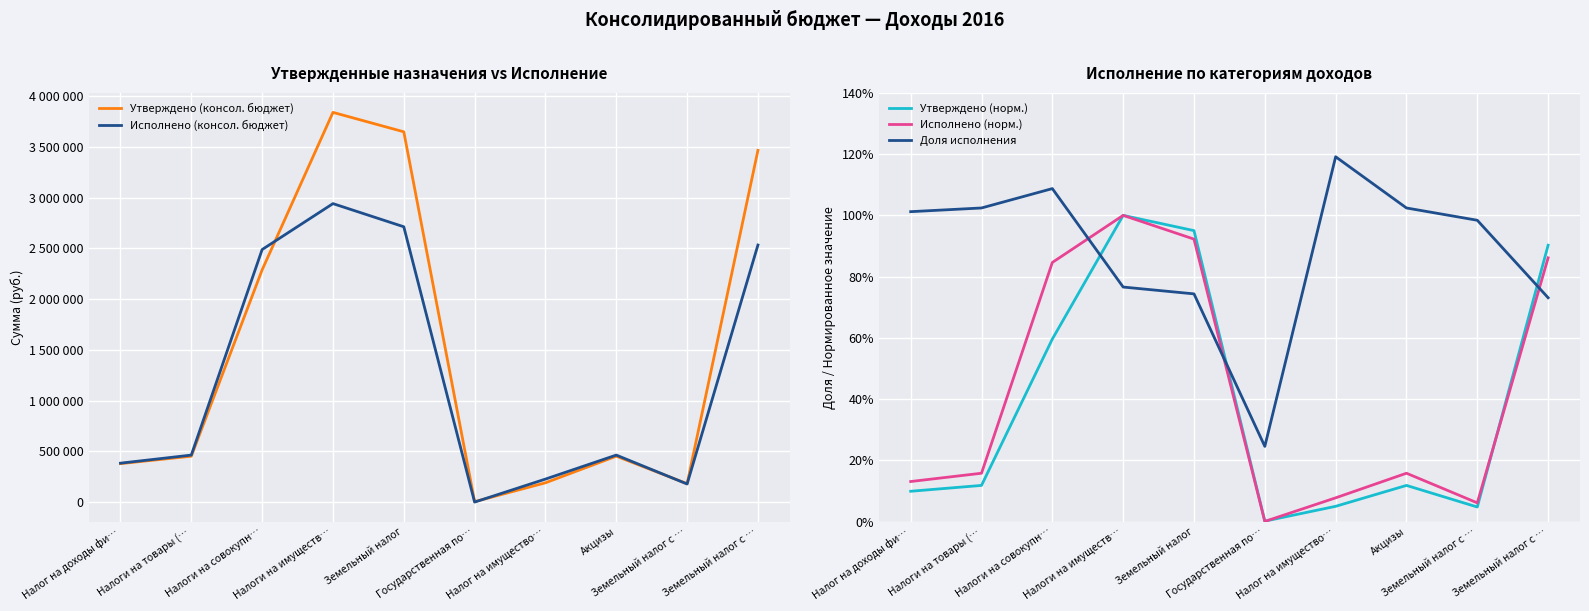

Read the Исполнено (консол. бюджет) value at Налоги на товары (….

464450.7